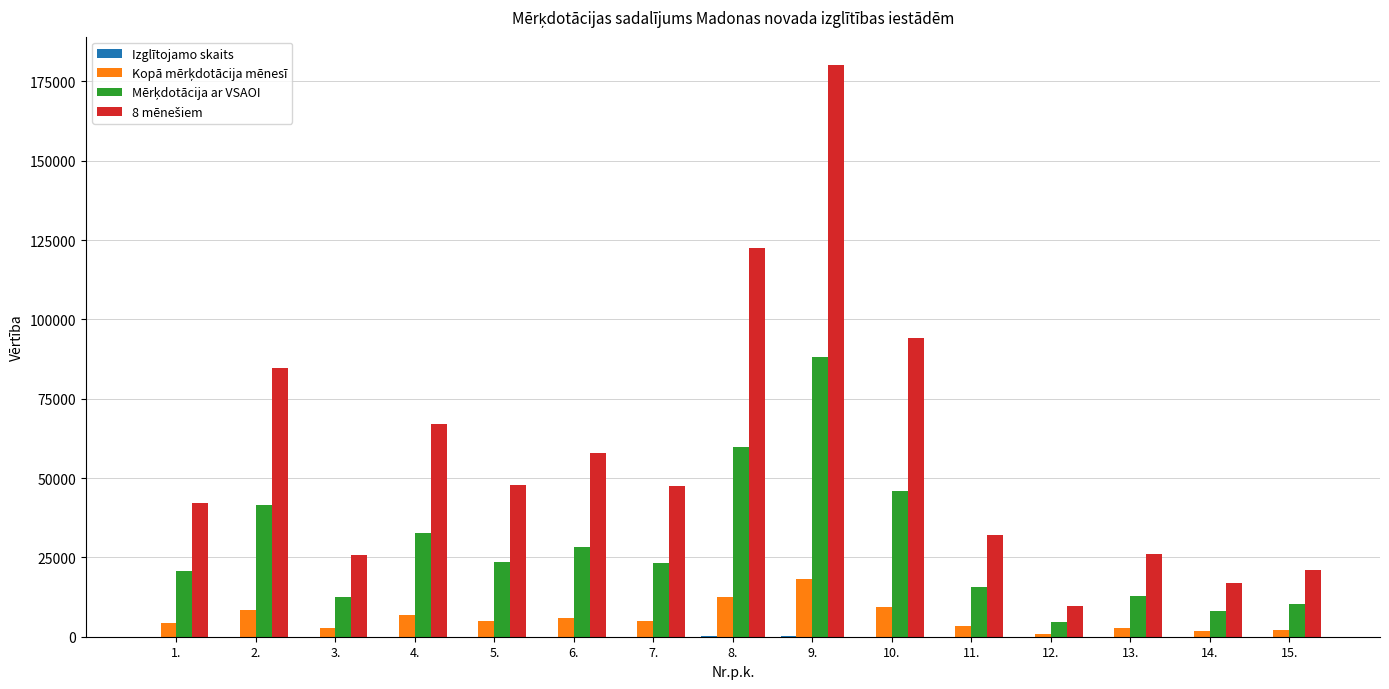

At which category is the sum across all series the highest?

9.